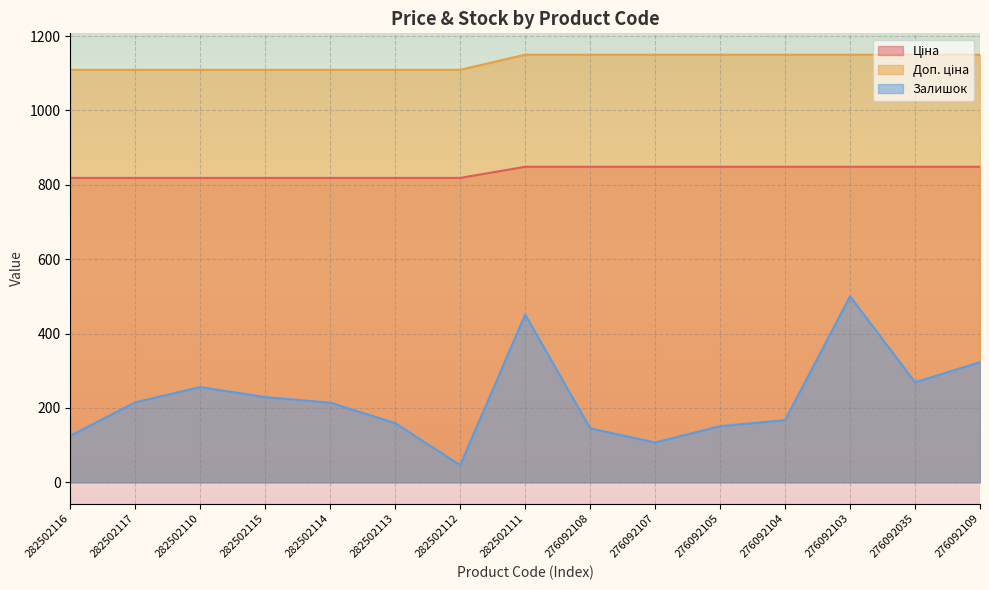

Rank the categories by Ціна value from highest to lowest.

282502111, 276092108, 276092107, 276092105, 276092104, 276092103, 276092035, 276092109, 282502116, 282502117, 282502110, 282502115, 282502114, 282502113, 282502112